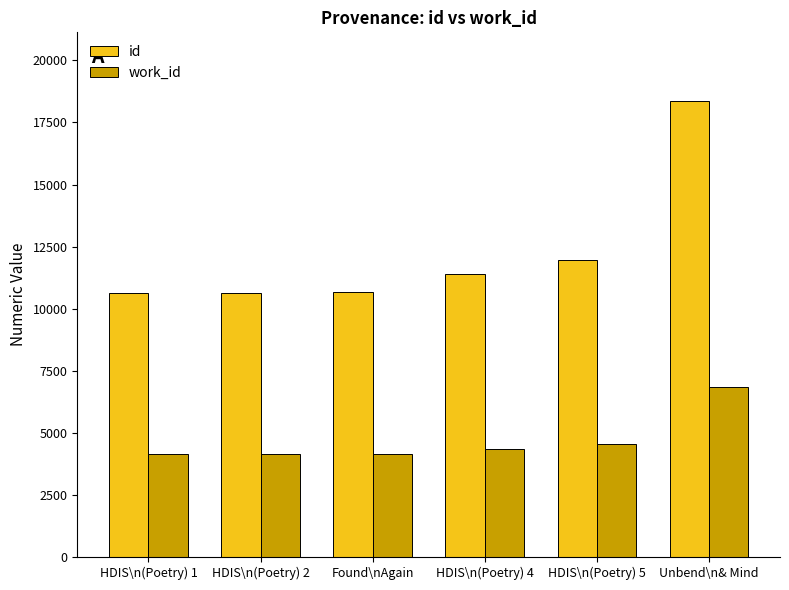

How many bars are there in total?

12